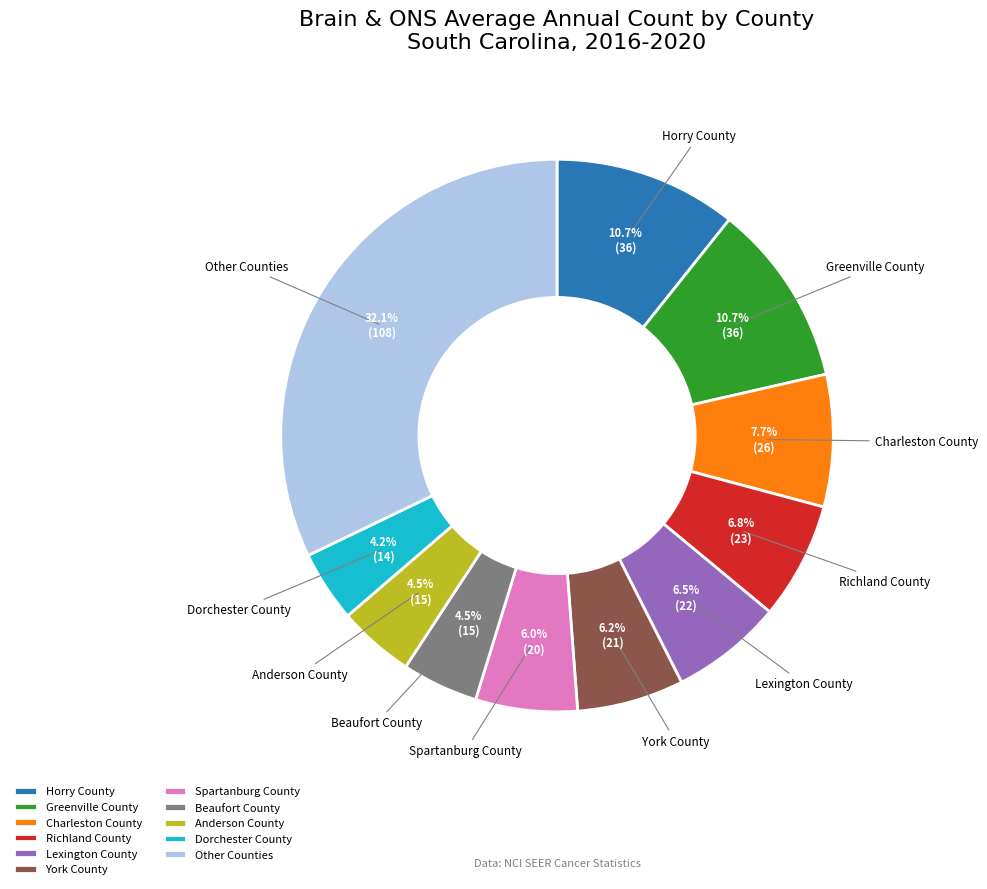

What percentage do Horry County and Beaufort County together represent?

15.2%